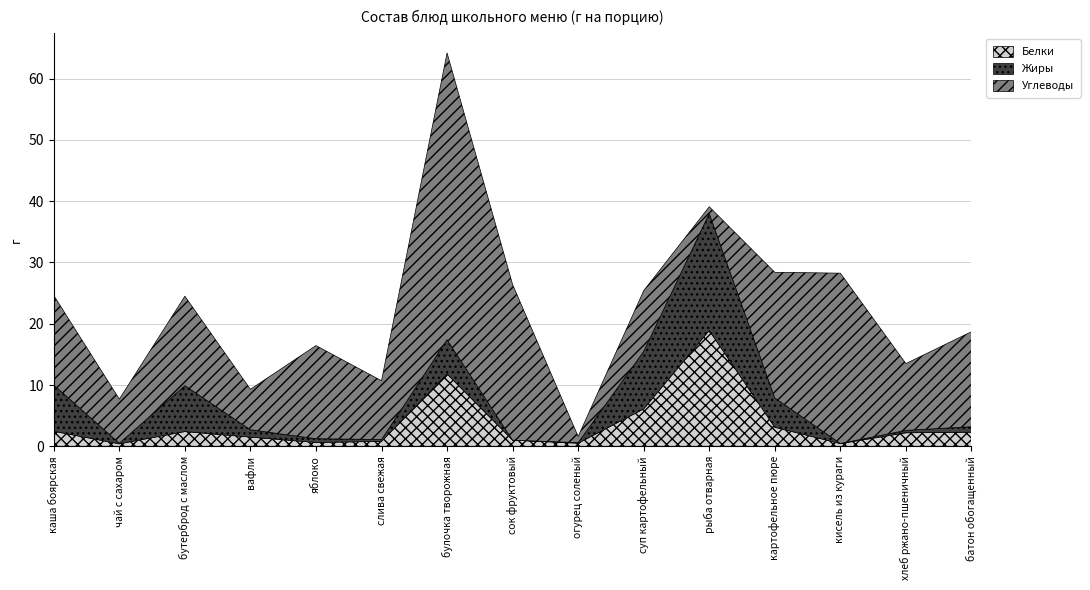

Rank the series by their maximum value, from highest to lowest.

Углеводы, Жиры, Белки